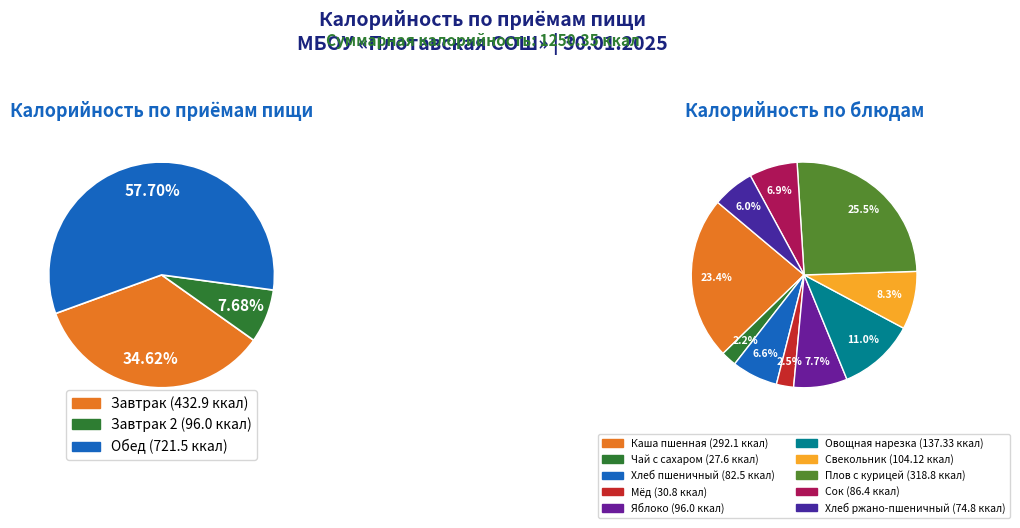

Is it true that Мёд is 16% of the pie?

False